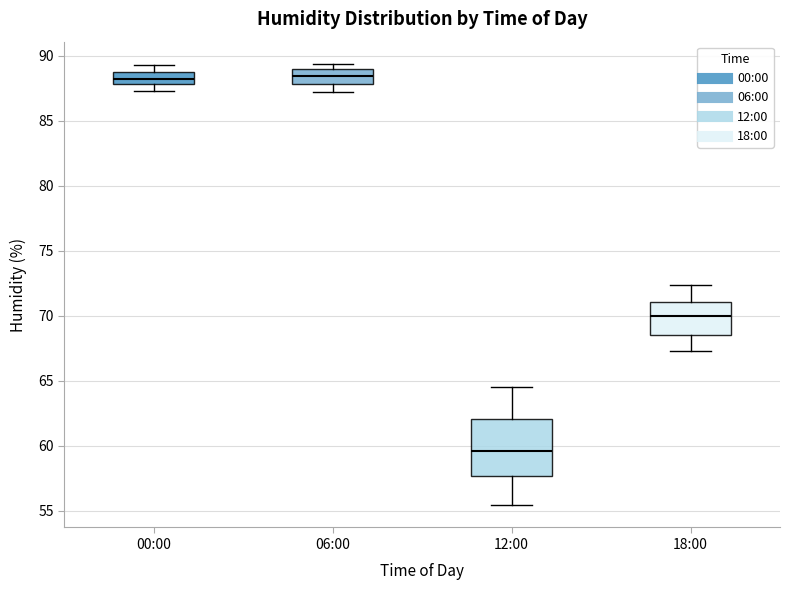

Where is the upper edge of the box for 18:00 on the y-axis? The values are not printed on the chart, so give them approximately, as read against the axis.

71.0